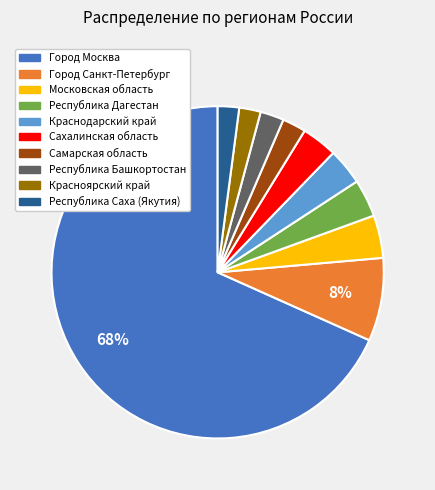

To the nearest percent, what is the average slice percentage?

10%